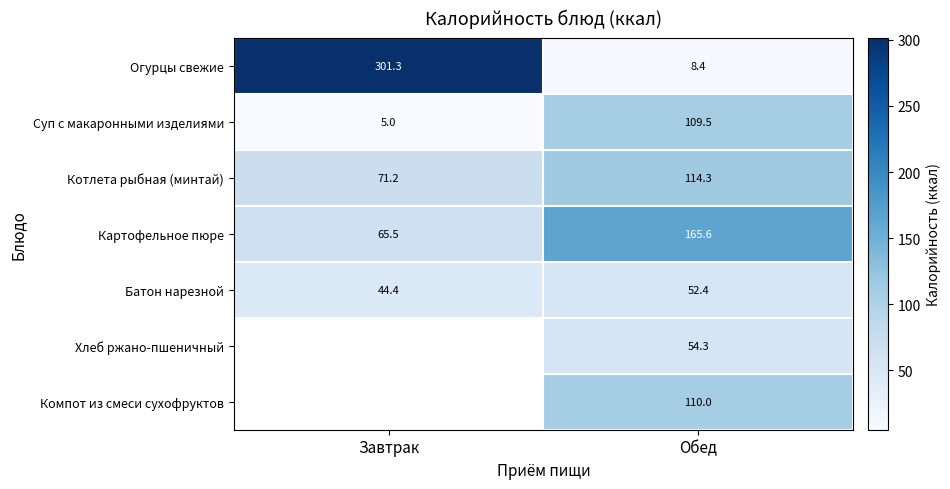

Is it true that Котлета рыбная (минтай) equals 71.2 at Завтрак?

True